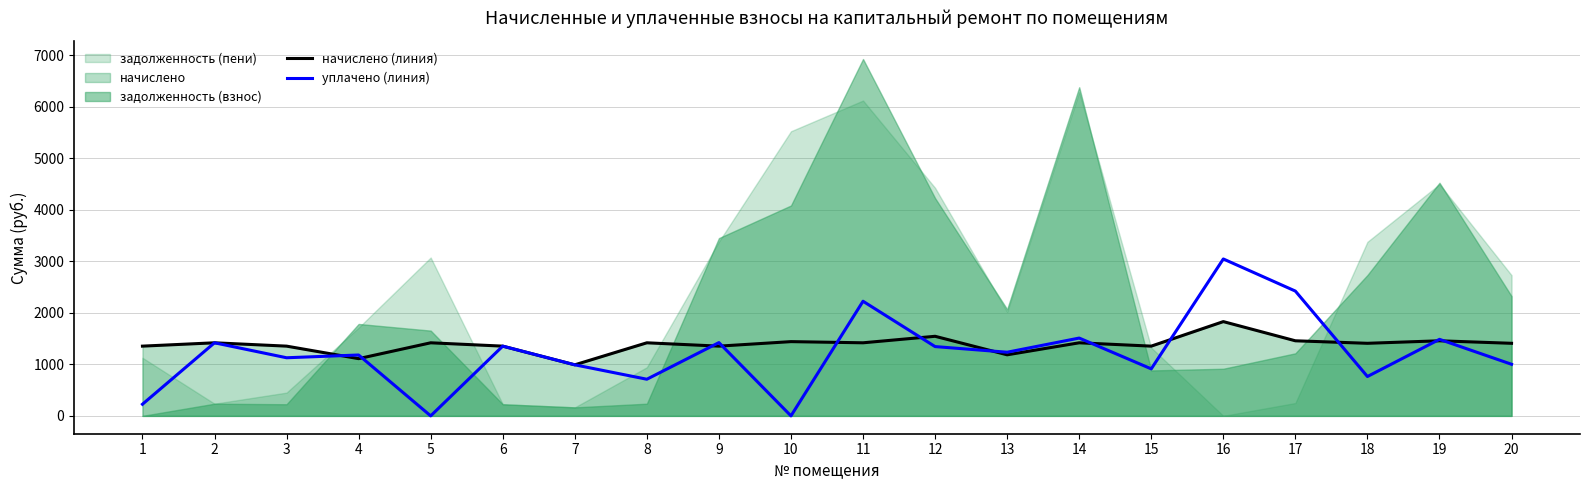

What is the highest value of the уплачено (линия) series?

3046.9